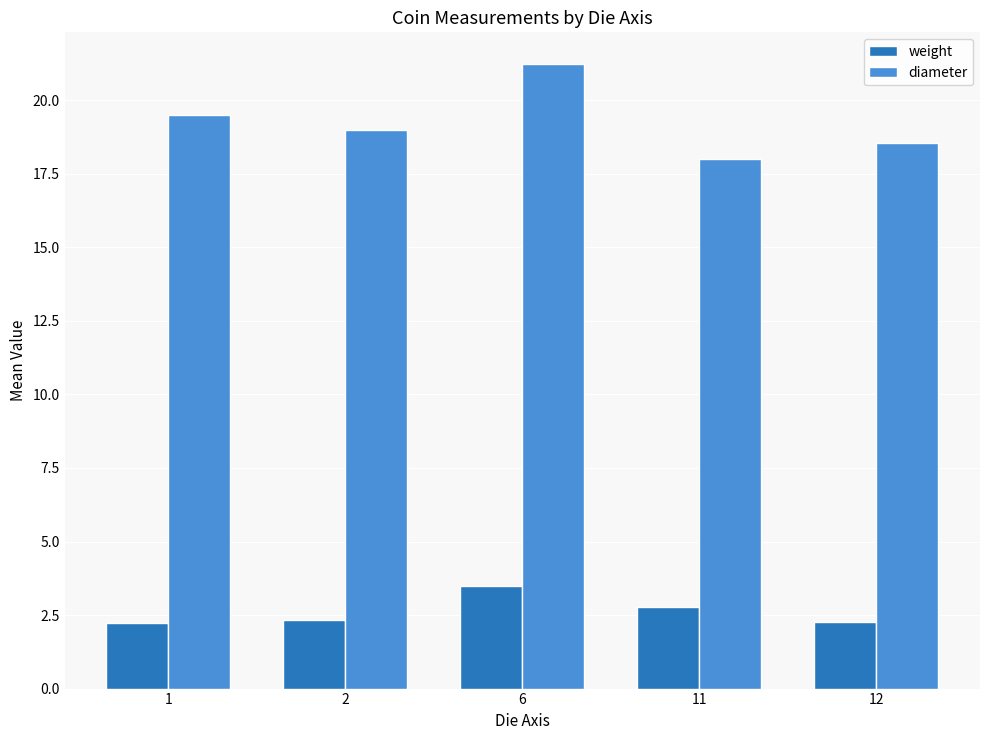

True or false: weight has a value of 2.8 at 11.

True